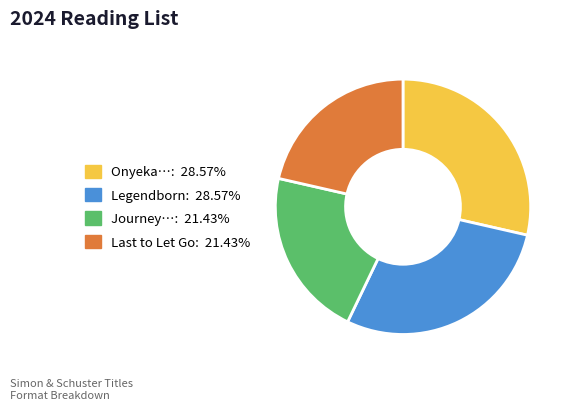

Does any single category account for the majority?

No